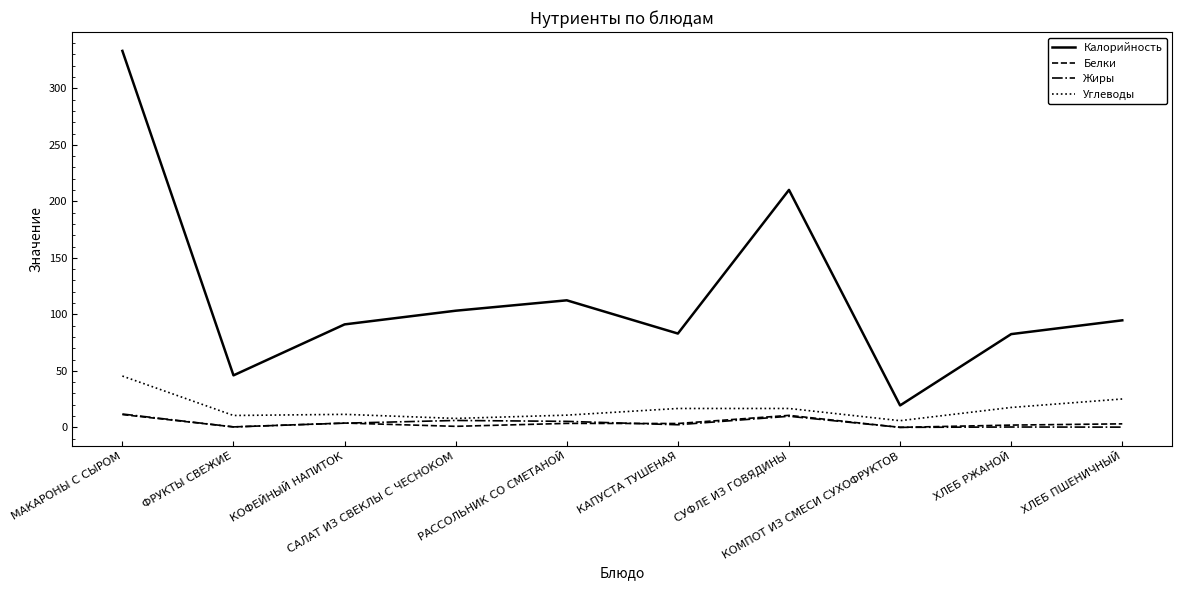

True or false: Жиры and Калорийность intersect in this chart.

False